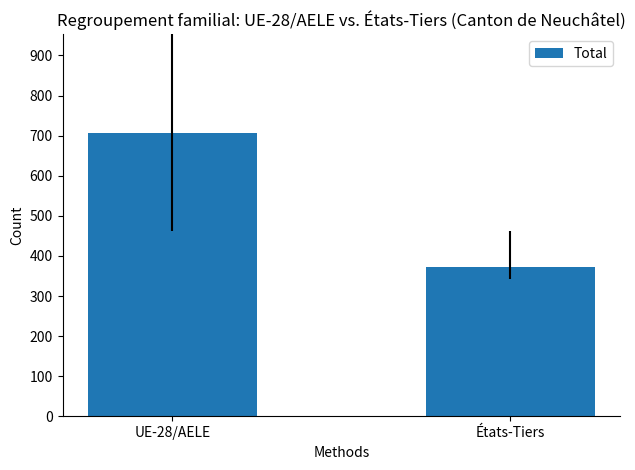

Which has a higher value, UE-28/AELE or États-Tiers?

UE-28/AELE